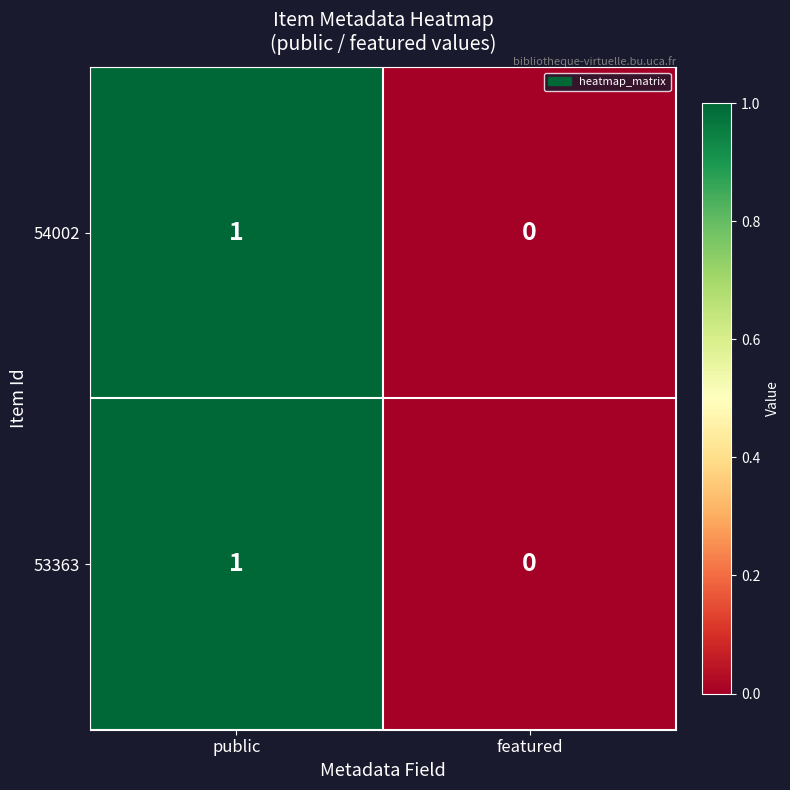

Reading right to left, list all the values displayed in this chart.

54002: featured=0	public=1
53363: featured=0	public=1